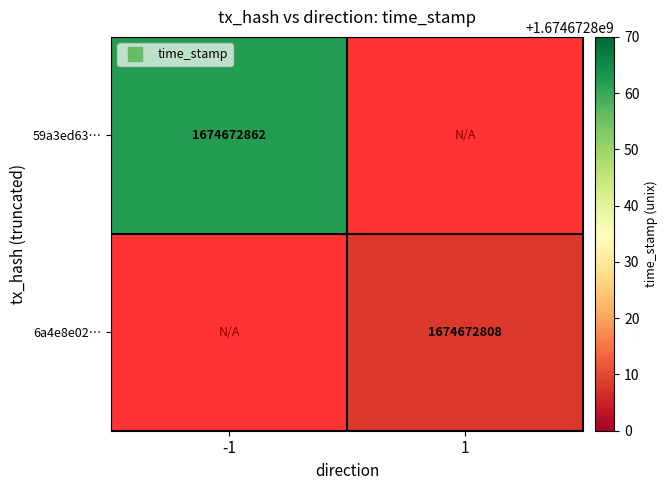

The value of 6a4e8e0277aae5d08cf02bd2567052d7fa52749 at 1 is 1674672808. True or false?

True